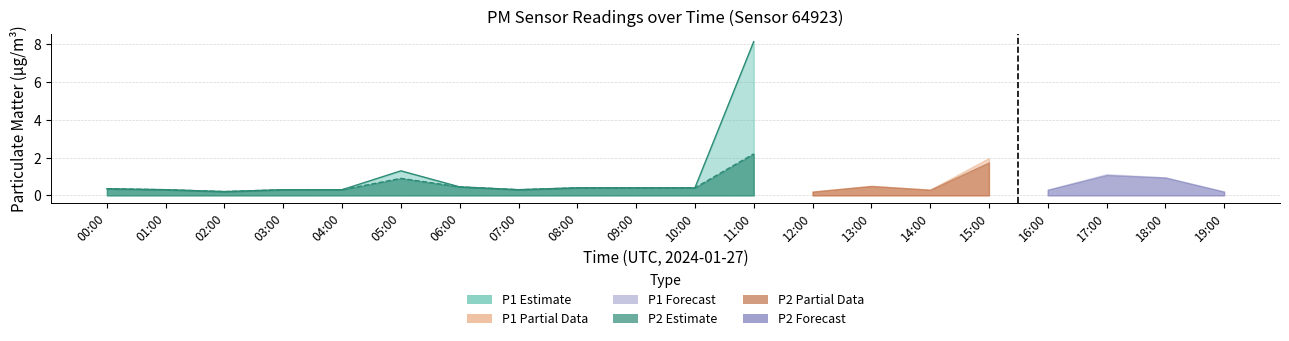

At which category does P1 reach its first local peak?

05:00